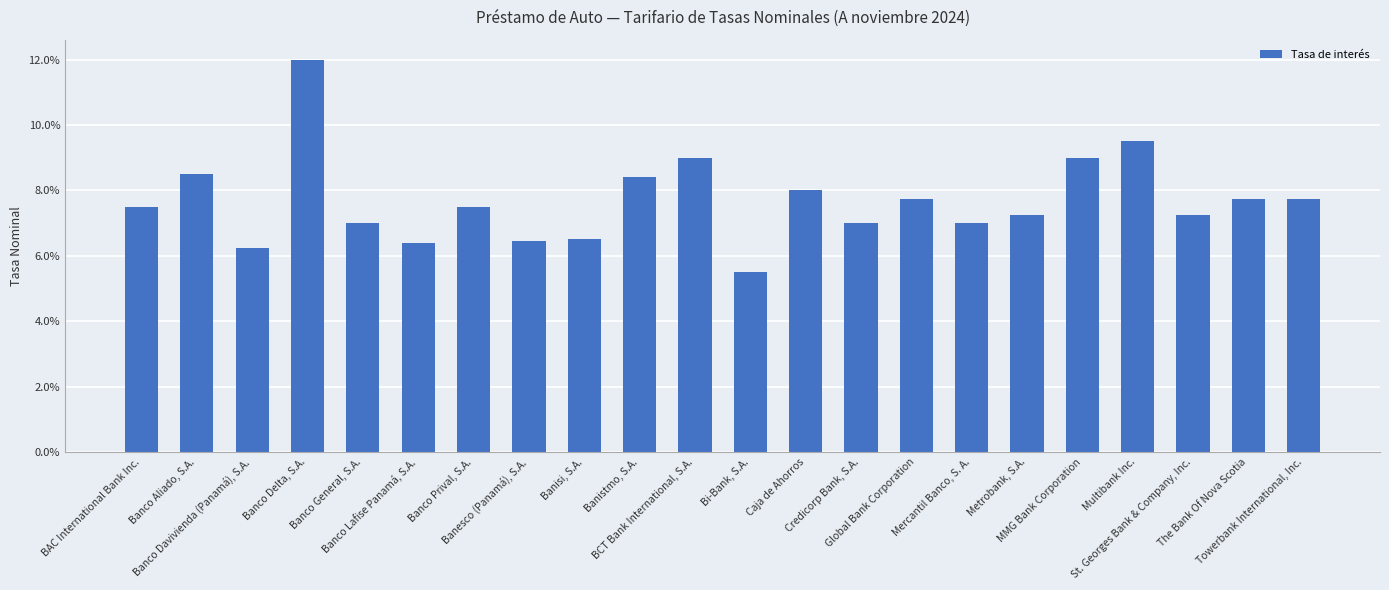

Are the bars horizontal?

No